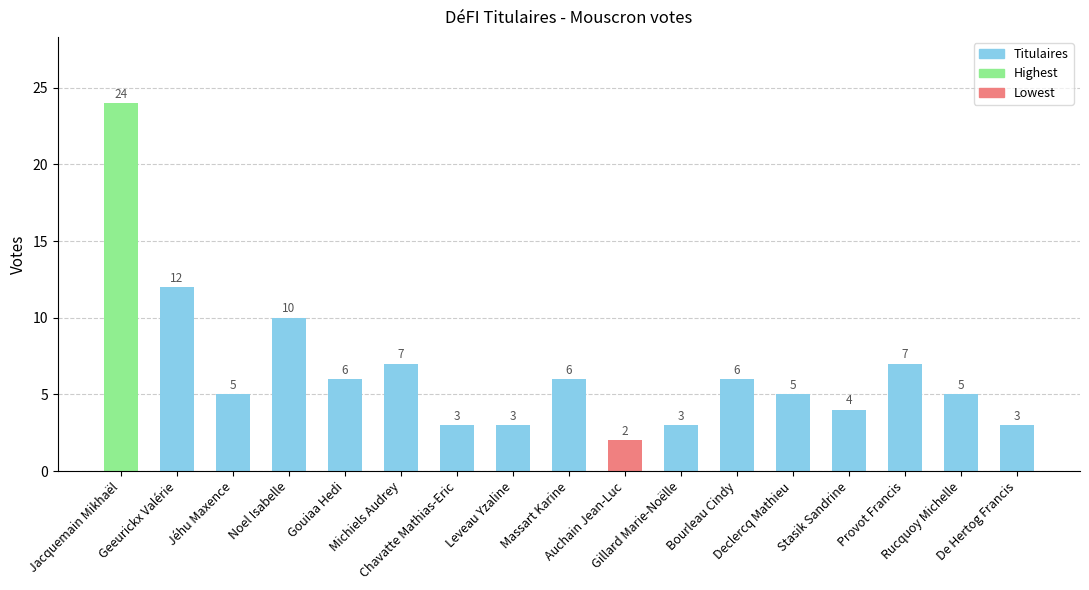

Which has a higher value, Michiels Audrey or Gillard Marie-Noëlle?

Michiels Audrey